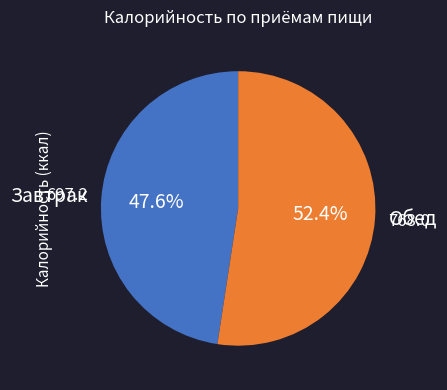

To the nearest percent, what portion does Завтрак represent?

48%